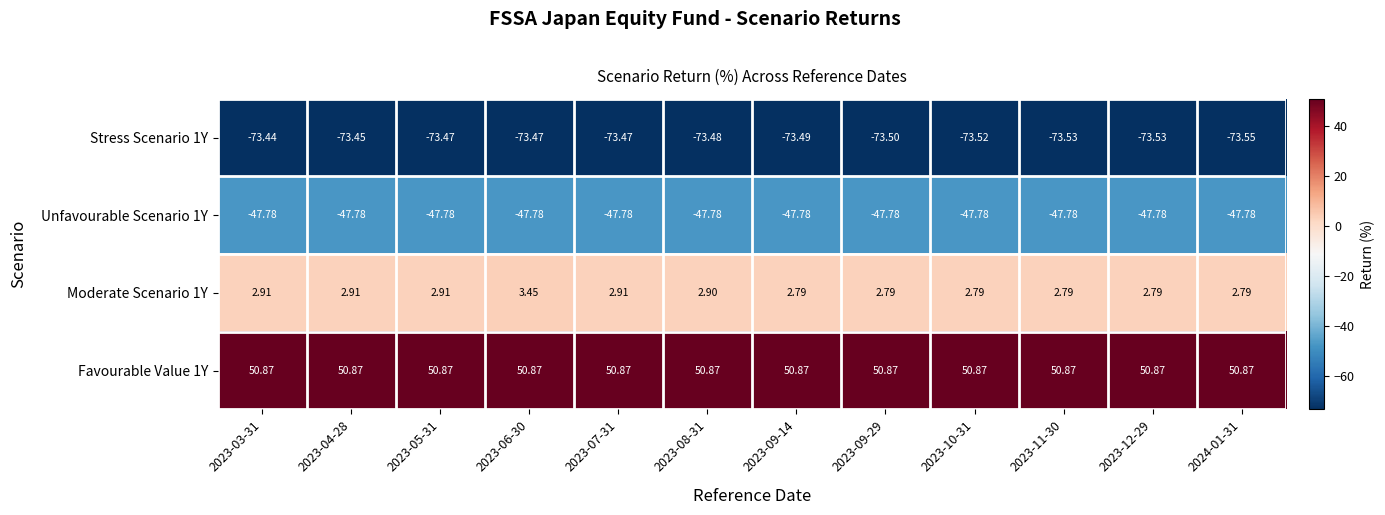

Is the value of Moderate Scenario 1Y at 2023-09-14 greater than the value of Favourable Value 1Y at 2023-10-31?

No